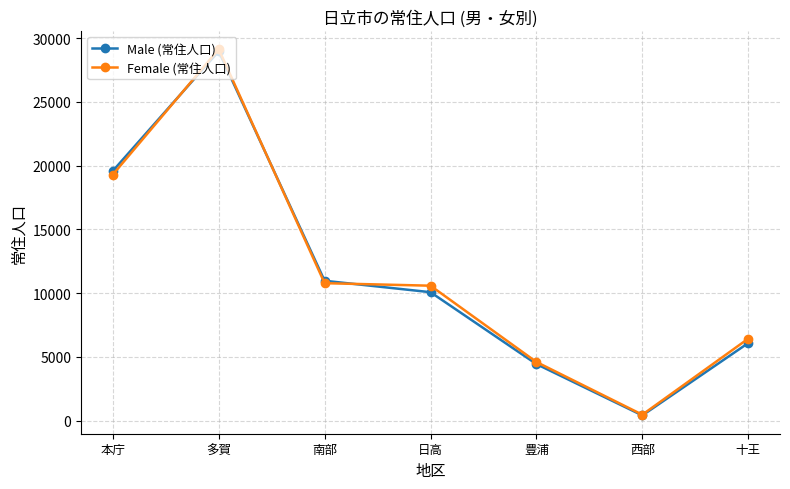

List the labels in order of Male (常住人口) value, smallest first.

西部, 豊浦, 十王, 日高, 南部, 本庁, 多賀